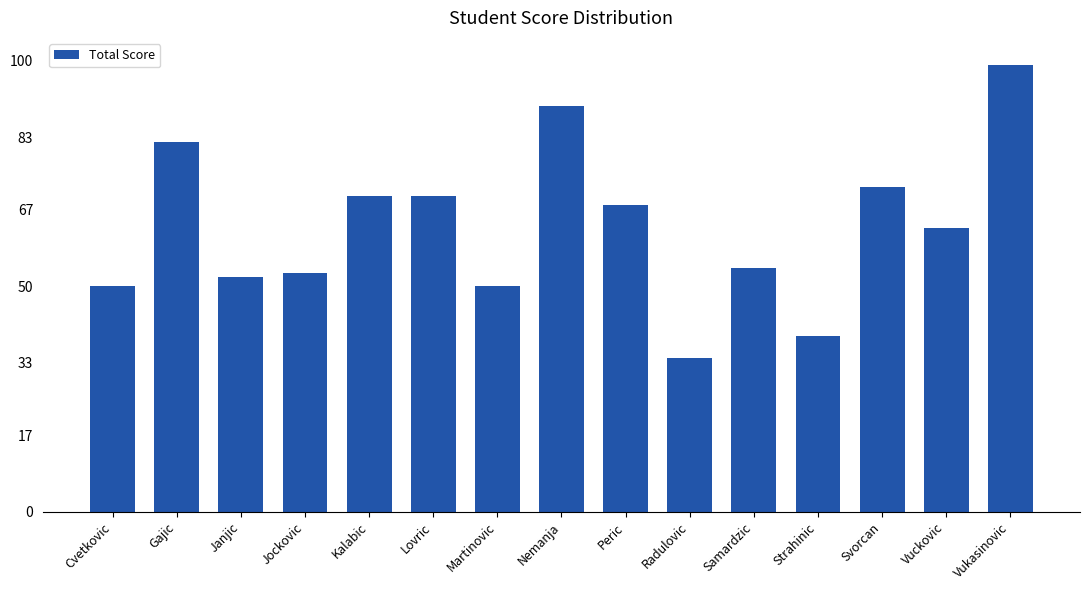

Reading left to right, what are all the values shown in this chart?

50	82	52	53	70	70	50	90	68	34	54	39	72	63	99